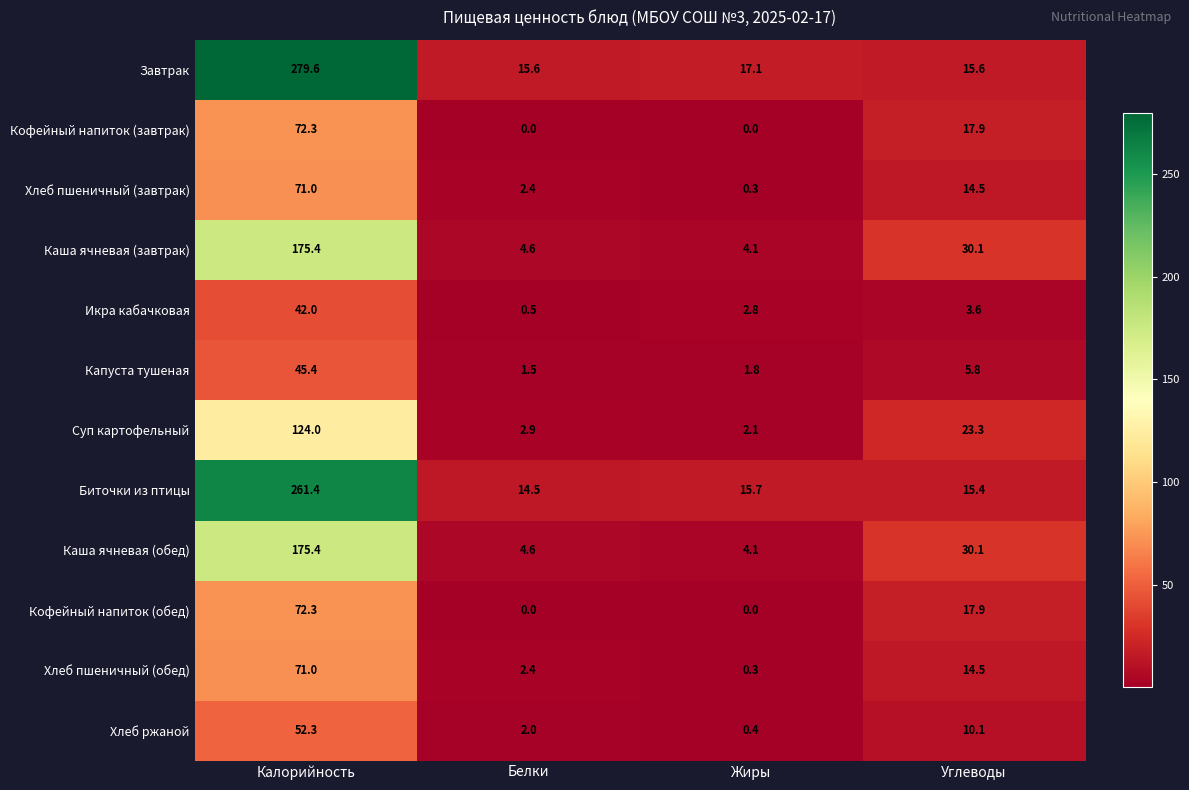

What is the difference between the highest and lowest values at Жиры?

17.1